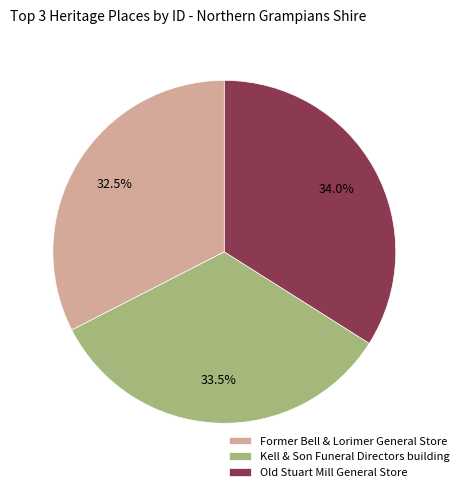

What is the smallest slice in the pie chart?

Former Bell & Lorimer General Store